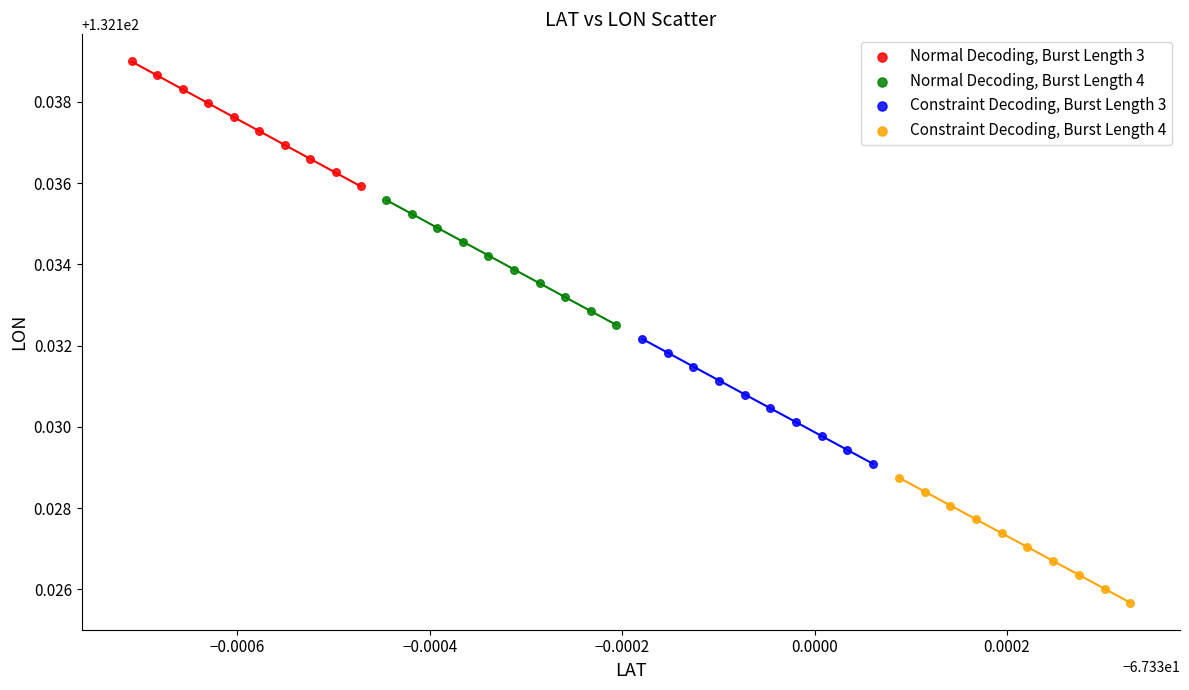

Which series has the largest Y range (max minus min)?

Normal Decoding, Burst Length 3